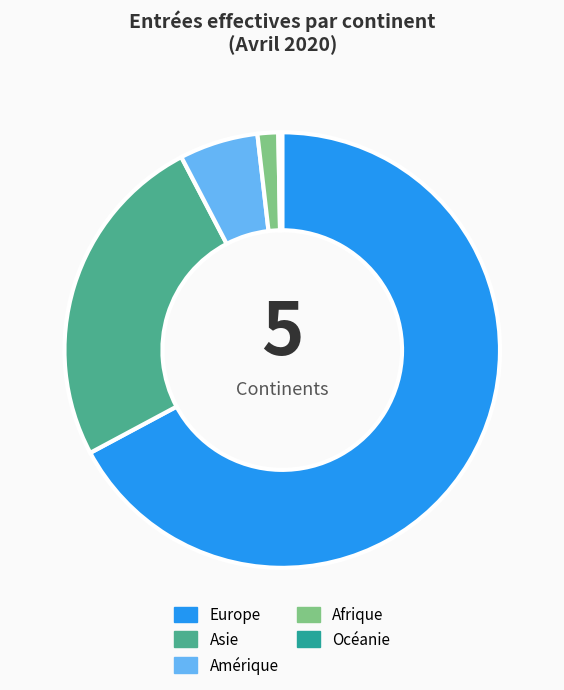

Is it true that Asie is 36% of the pie?

False